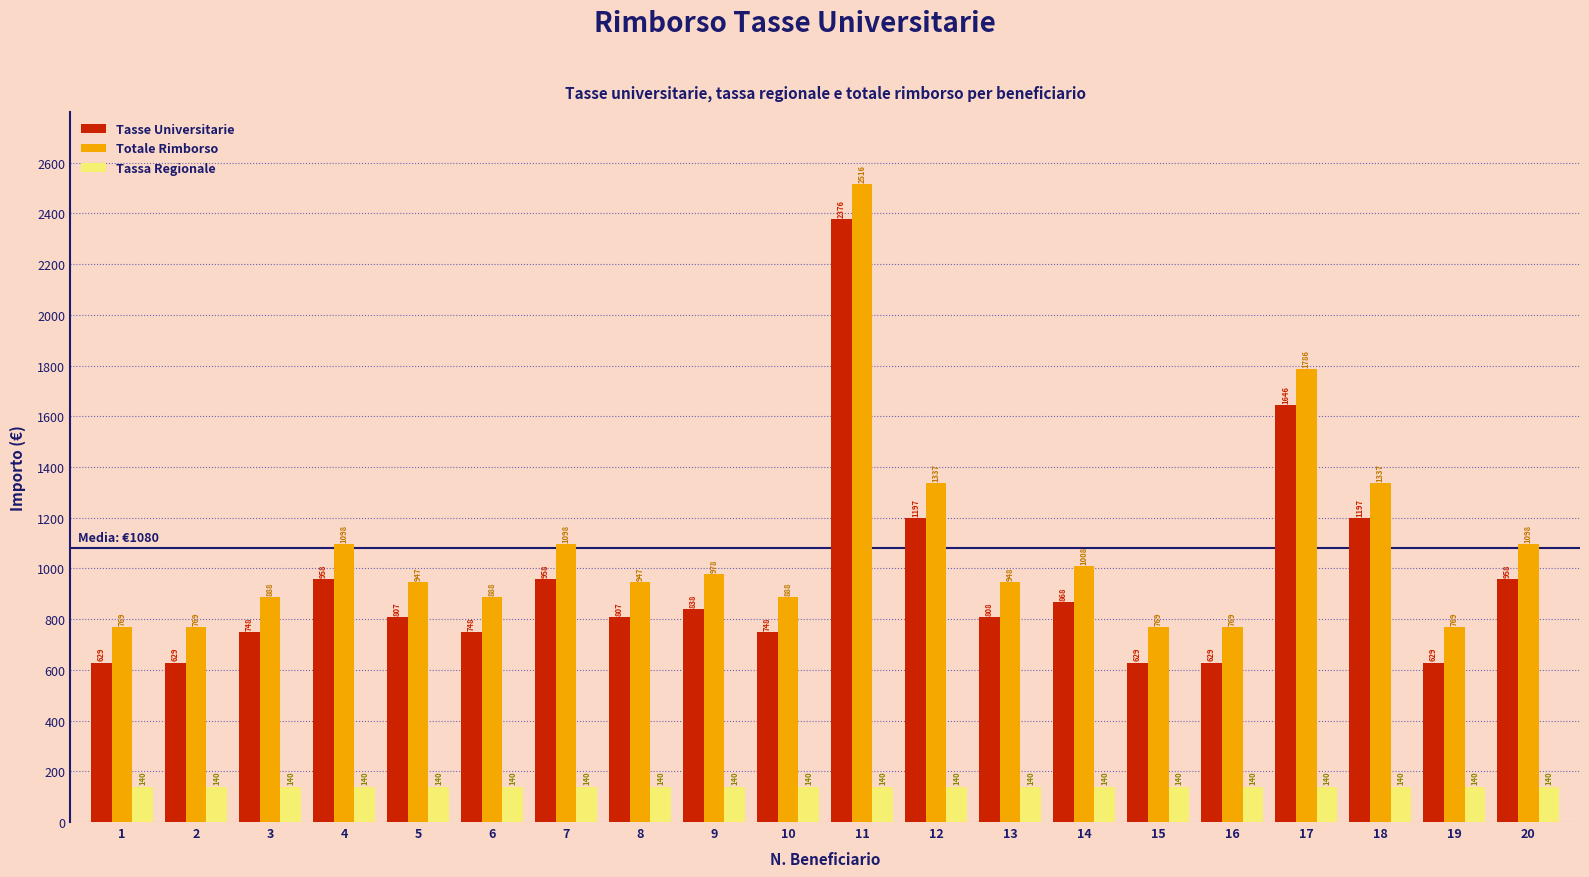

Reading left to right, list all the values displayed in this chart.

Tasse Universitarie: 629	629	748	958	807	748	958	807	838	748	2376	1197	808	868	629	629	1646	1197	629	958
Totale Rimborso: 769	769	888	1098	947	888	1098	947	978	888	2516	1337	948	1008	769	769	1786	1337	769	1098
Tassa Regionale: 140	140	140	140	140	140	140	140	140	140	140	140	140	140	140	140	140	140	140	140